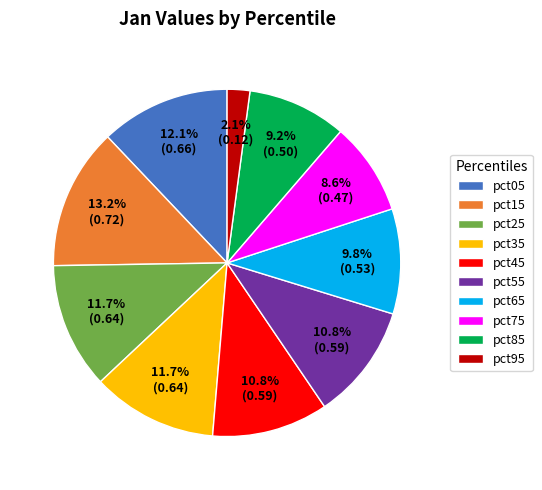

The pct65 slice represents 16% of the pie. True or false?

False